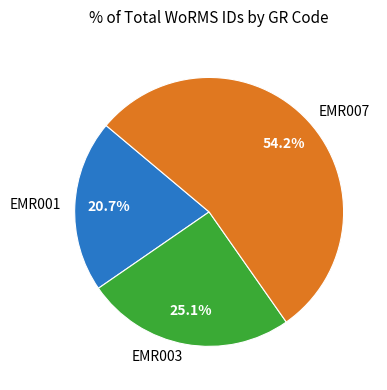

Which has a higher value, EMR001 or EMR003?

EMR003